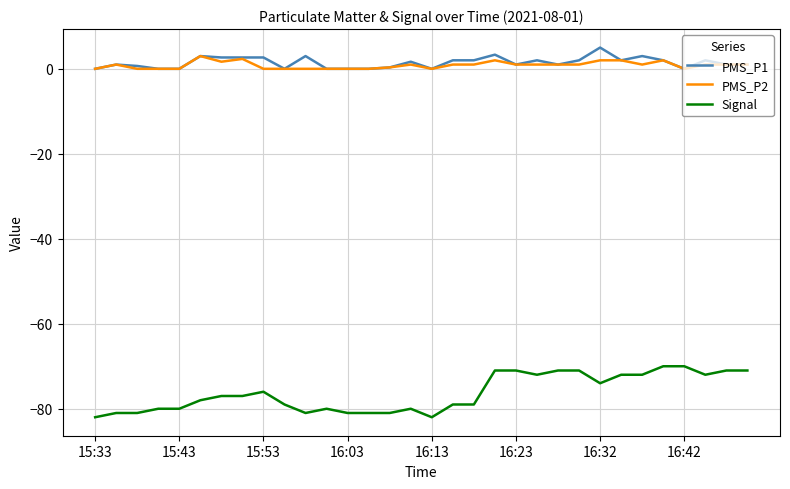

What is the maximum value shown in the chart?

5.0